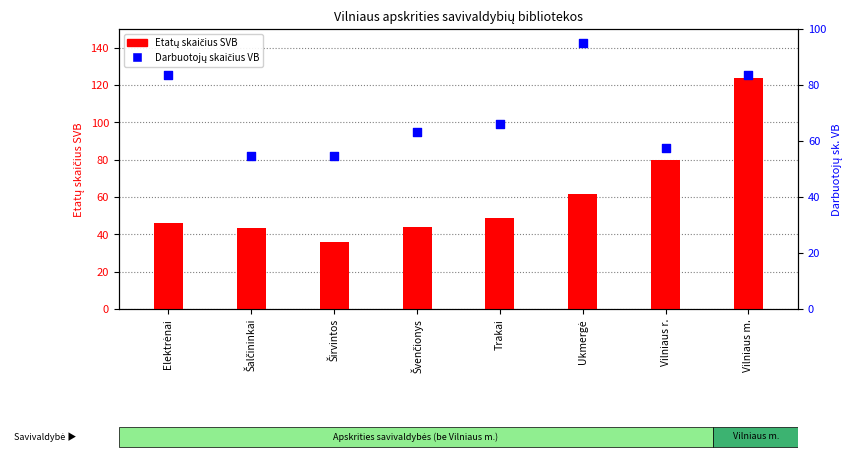

Which series reaches the minimum Y coordinate?

Etatų skaičius SVB